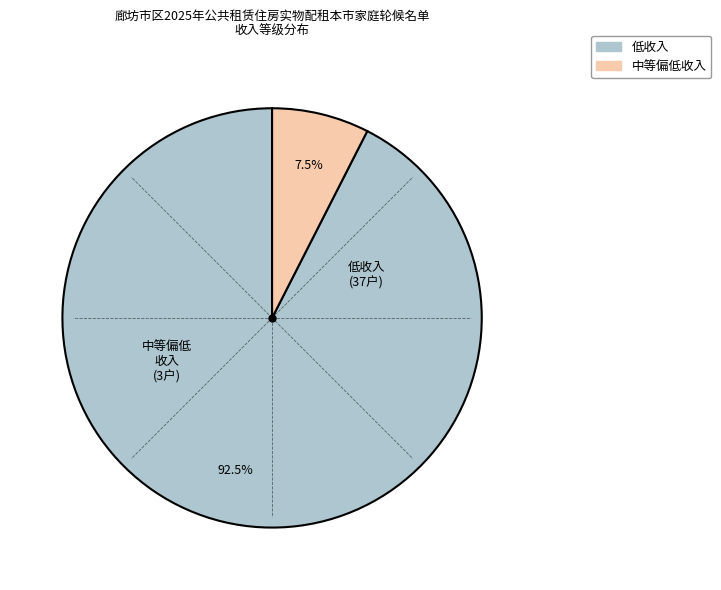

To the nearest percent, what is the difference between the largest and smallest slice percentages?

85%